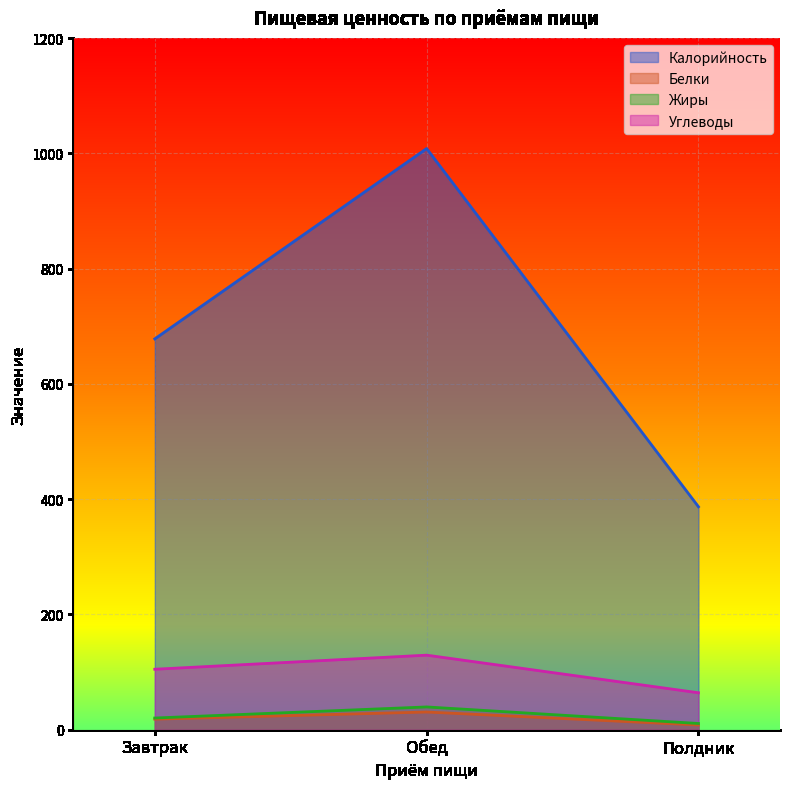

Is it true that Белки equals 30.7 at Обед?

True